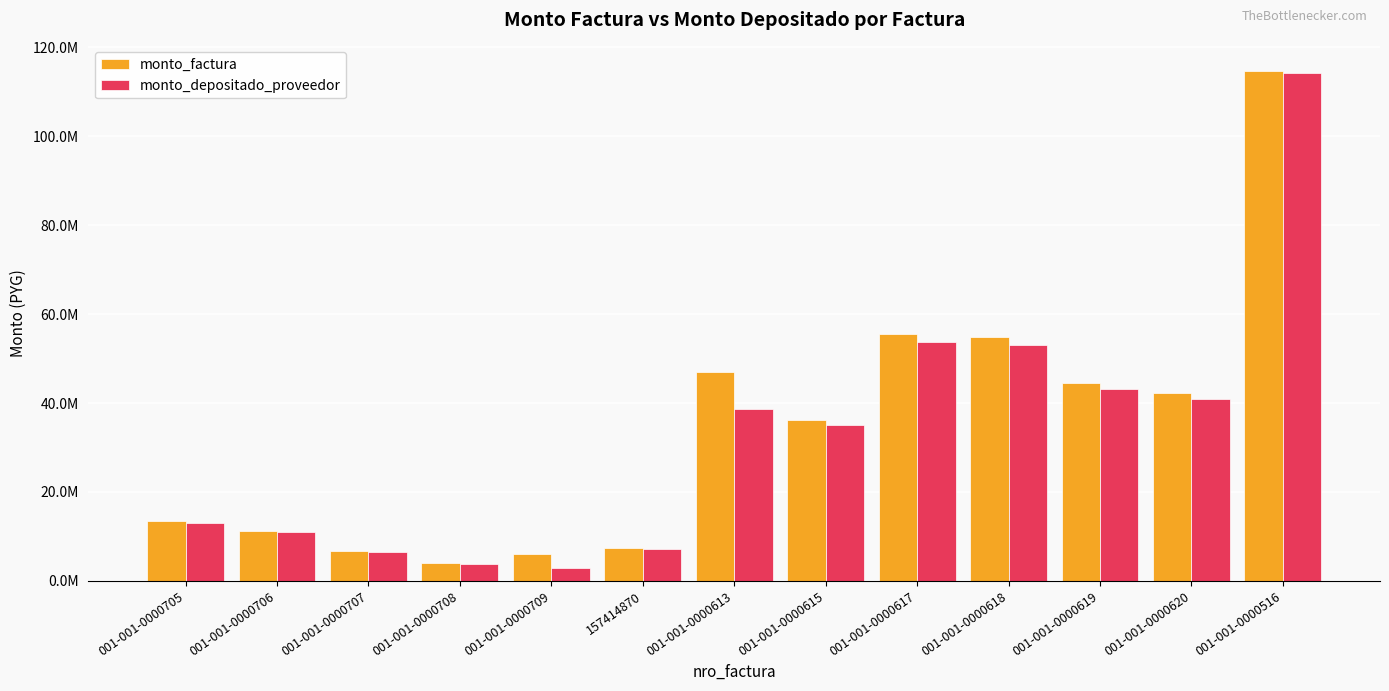

What value does the monto_factura series have at 001-001-0000706, to the nearest 10?

11283480